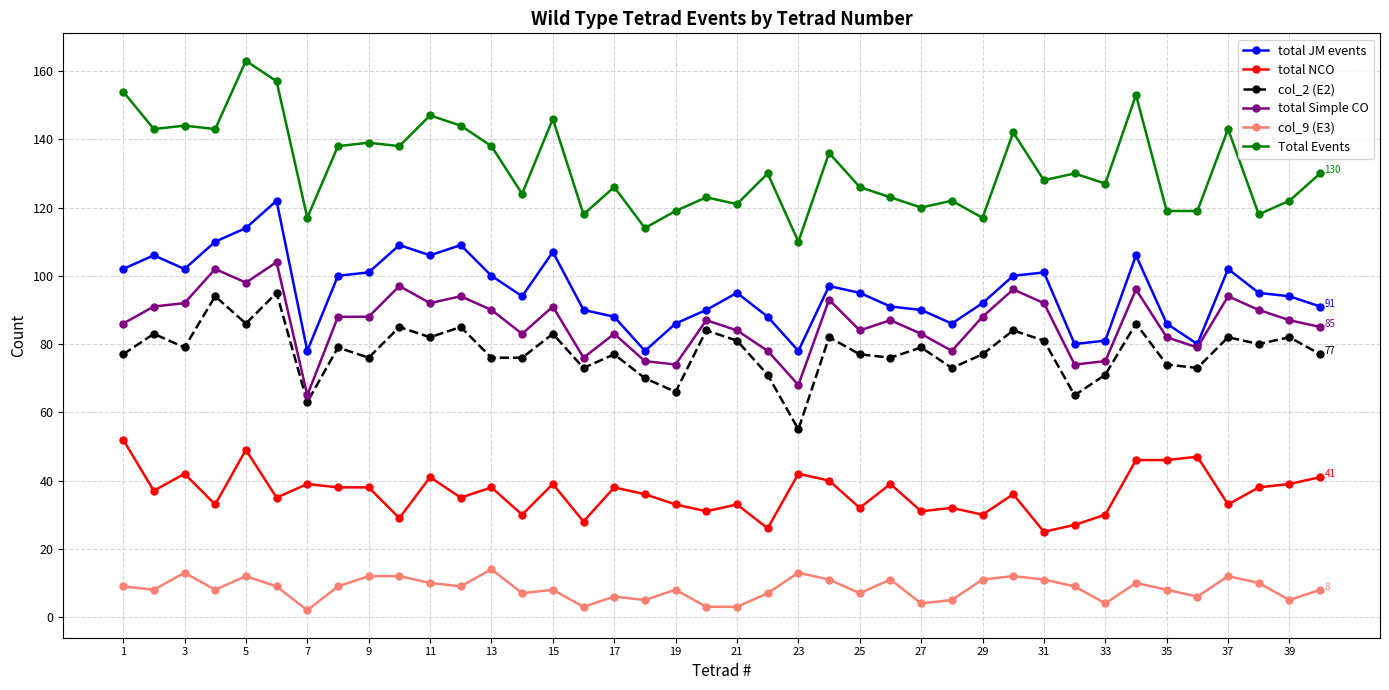

Which series has the widest spread of values?

Total Events